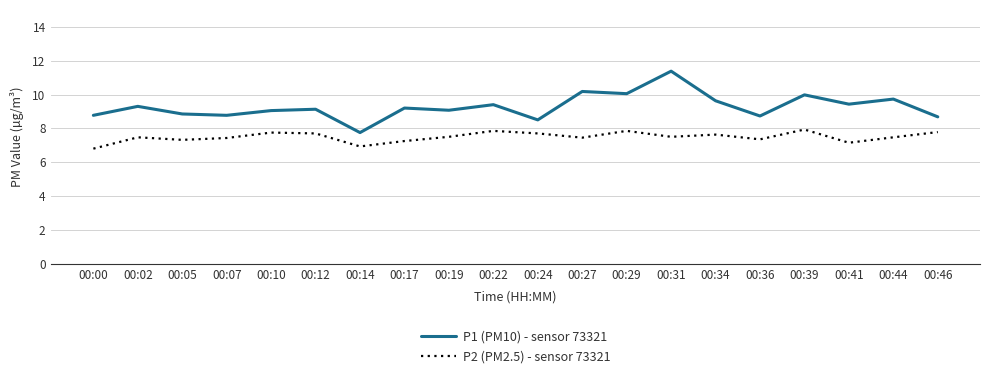

Is it true that P1 (PM10) - sensor 73321 equals 8.7 at 00:36?

True